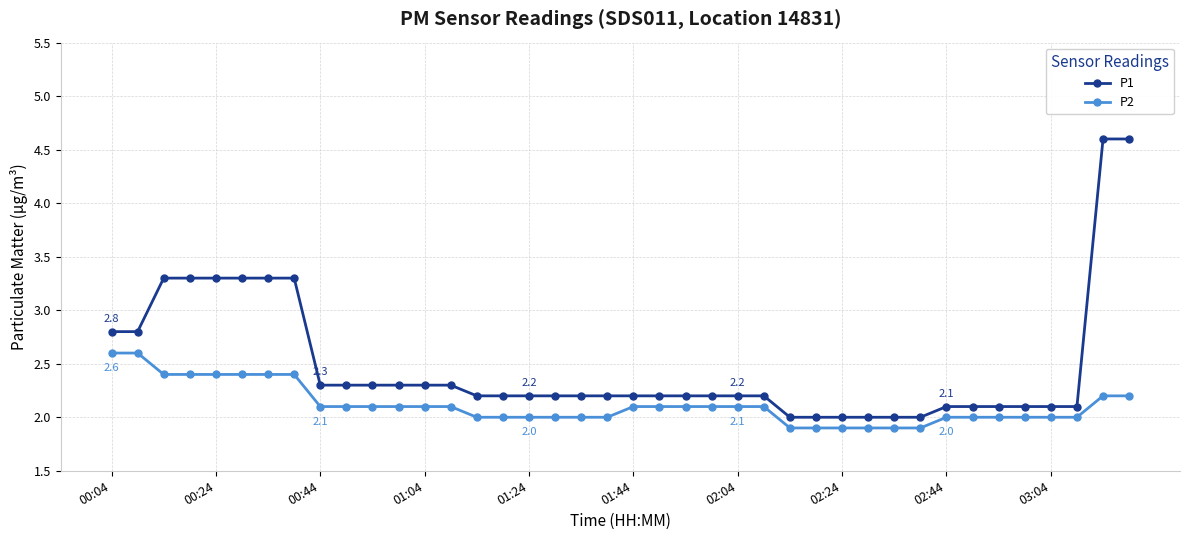

What is the lowest value of the P2 series?

1.9